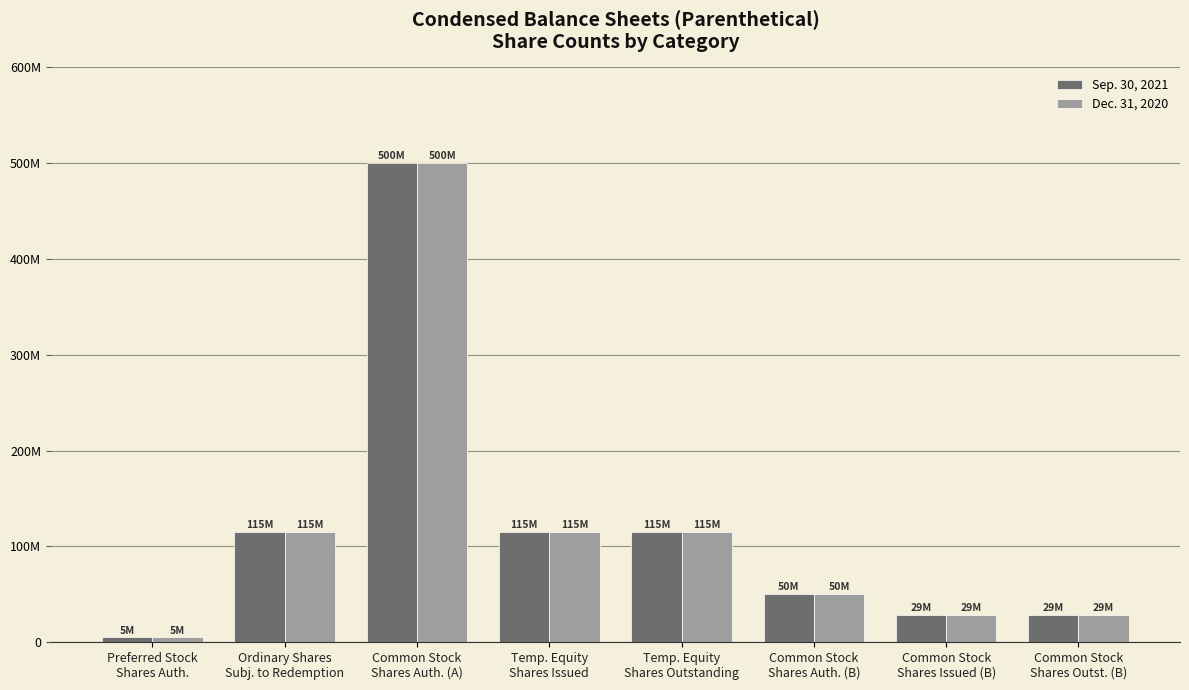

What is the label of the 6th bar from the right?

Common Stock
Shares Auth. (A)